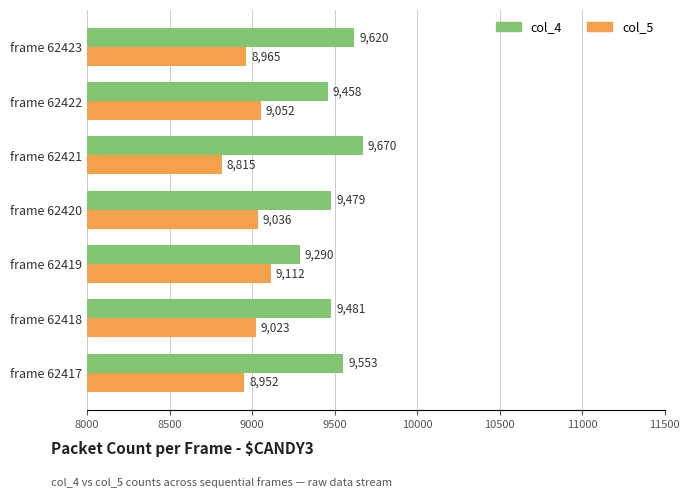

Is the value of col_5 at frame 62421 greater than the value of col_4 at frame 62419?

No